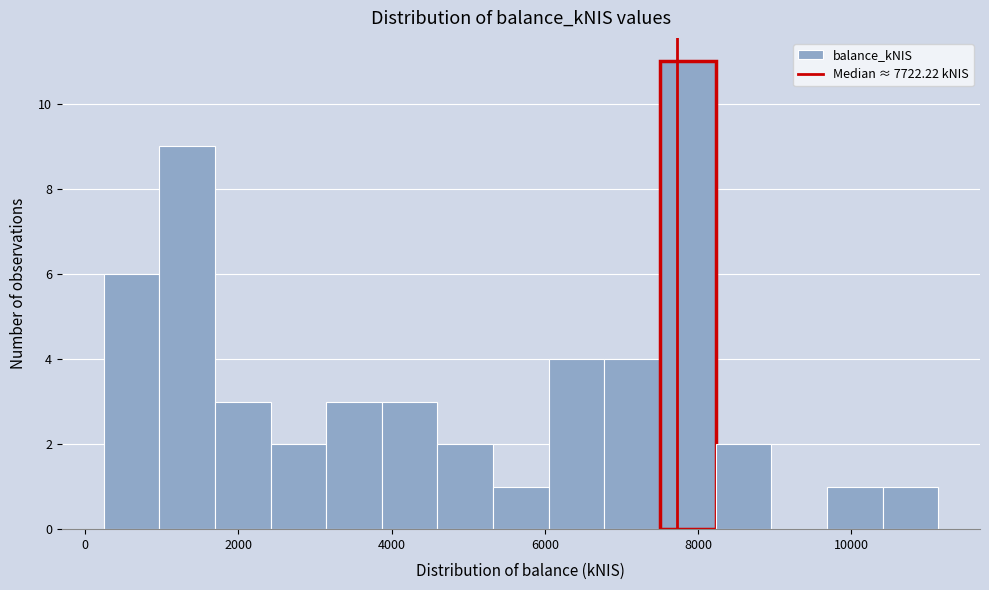

Read against the x-axis, roughly where is the centre of the tallest bar?

7800